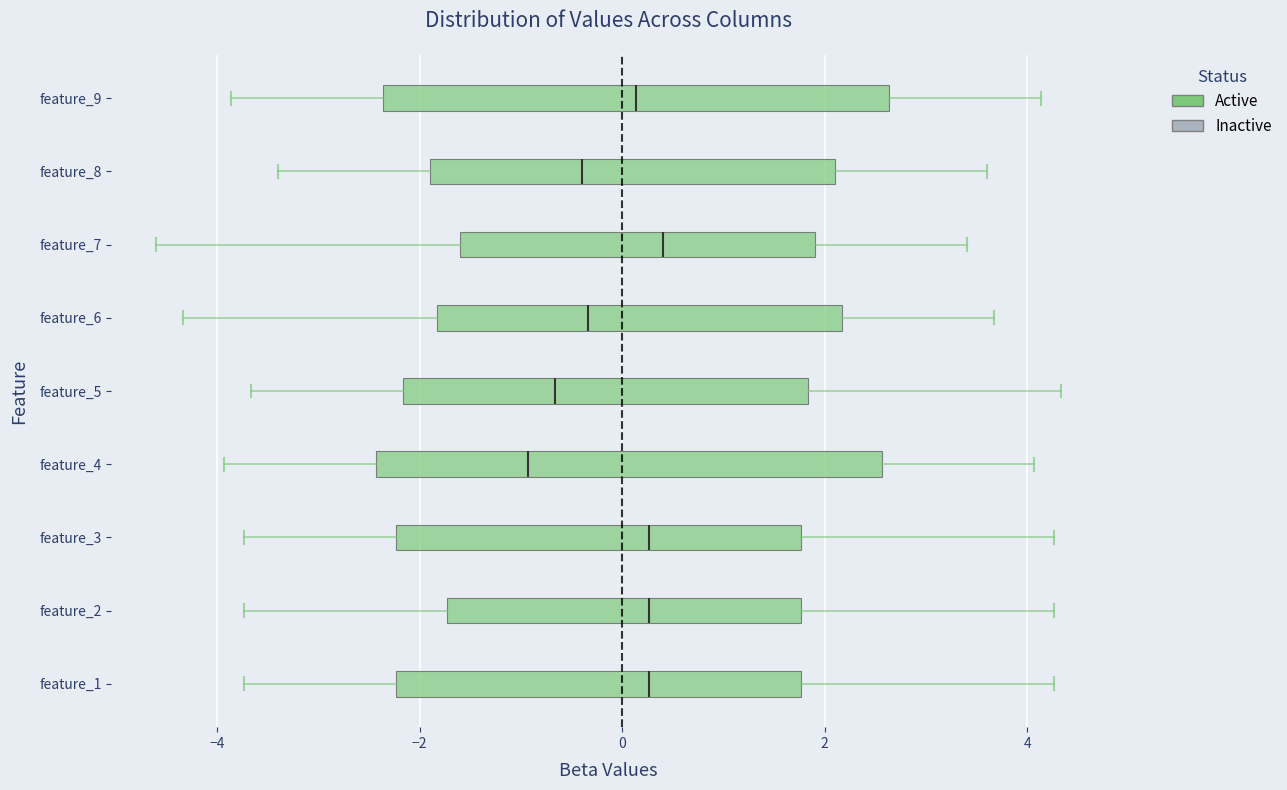

Reading bottom to top, transcribe this box plot: for each box, give where its median line is, the range the box spans, and where its two whiskers end, as read against the x-axis. The values are not printed on the chart, so give them approximately, as read against the axis.

feature_1: median 0.2, box -2.2 to 1.8, whiskers -3.8 to 4.2
feature_2: median 0.2, box -1.8 to 1.8, whiskers -3.8 to 4.2
feature_3: median 0.2, box -2.2 to 1.8, whiskers -3.8 to 4.2
feature_4: median -1.0, box -2.4 to 2.6, whiskers -4.0 to 4.0
feature_5: median -0.6, box -2.2 to 1.8, whiskers -3.6 to 4.4
feature_6: median -0.4, box -1.8 to 2.2, whiskers -4.4 to 3.6
feature_7: median 0.4, box -1.6 to 2.0, whiskers -4.6 to 3.4
feature_8: median -0.4, box -1.8 to 2.2, whiskers -3.4 to 3.6
feature_9: median 0.2, box -2.4 to 2.6, whiskers -3.8 to 4.2